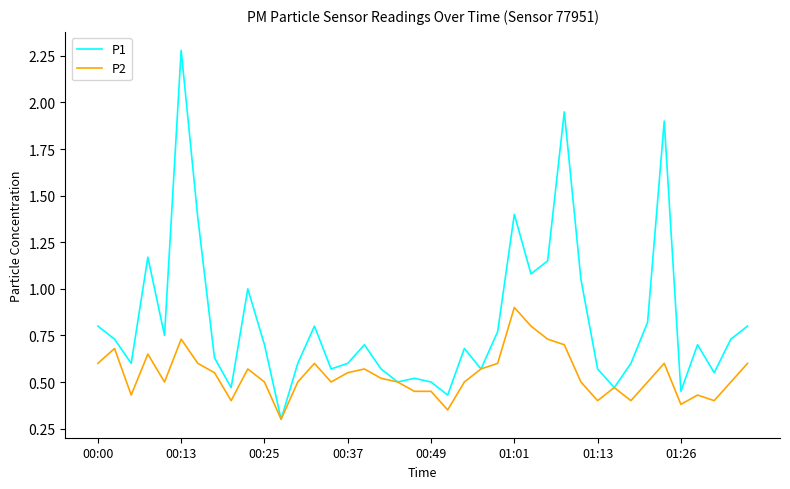

Which series has the largest range (max minus min)?

P1